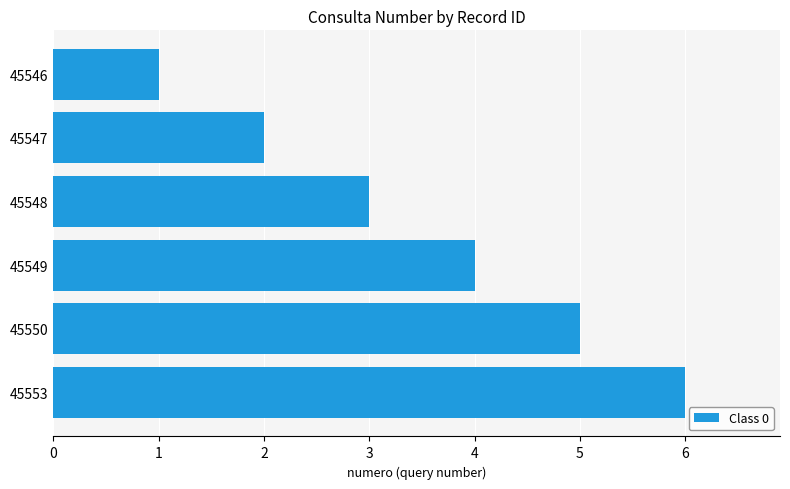

What is the average value?

4